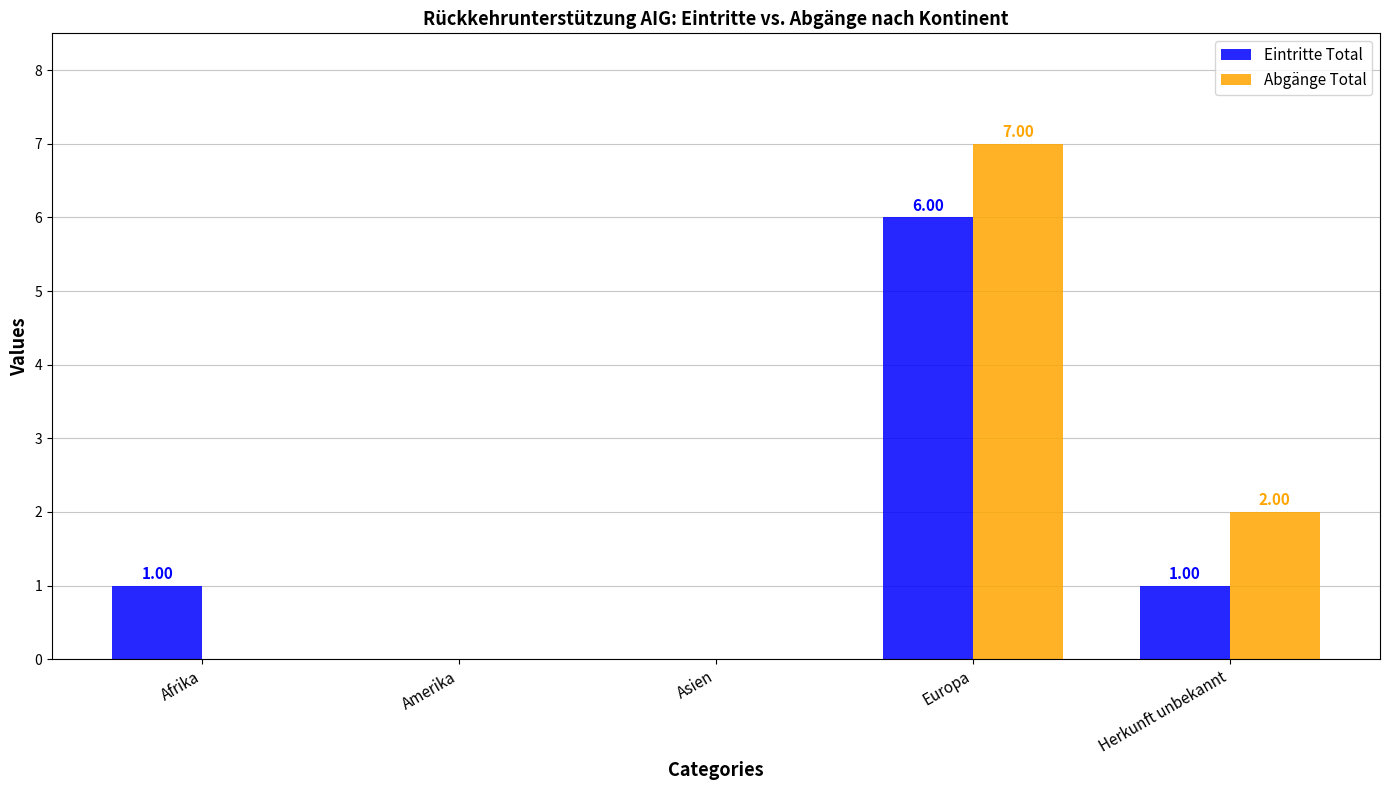

At which category is the sum across all series the highest?

Europa